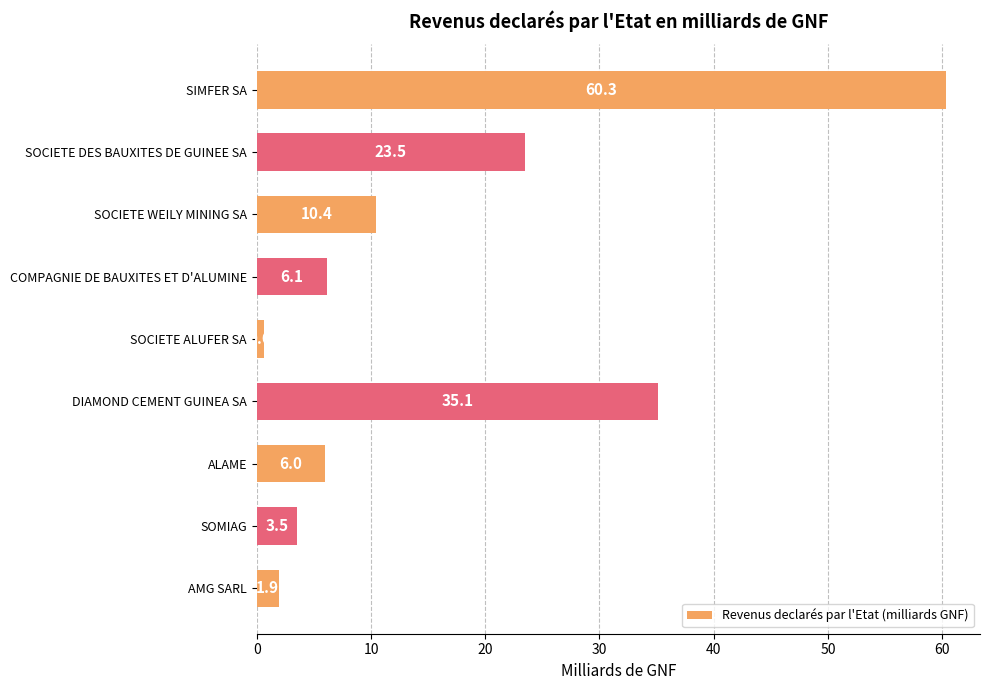

Rank the categories by value from lowest to highest.

SOCIETE ALUFER SA, AMG SARL, SOMIAG, ALAME, COMPAGNIE DE BAUXITES ET D'ALUMINE, SOCIETE WEILY MINING SA, SOCIETE DES BAUXITES DE GUINEE SA, DIAMOND CEMENT GUINEA SA, SIMFER SA